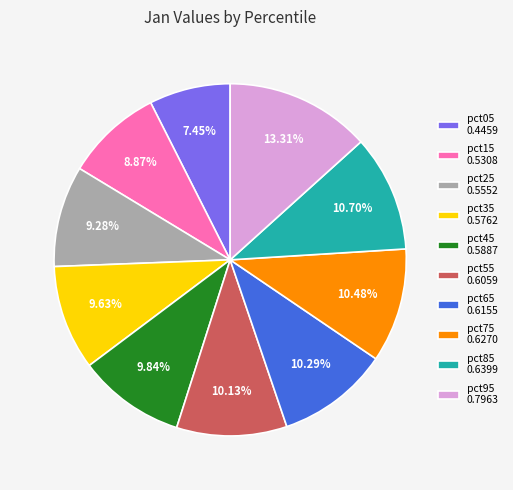

To the nearest percent, what is the average slice percentage?

10%